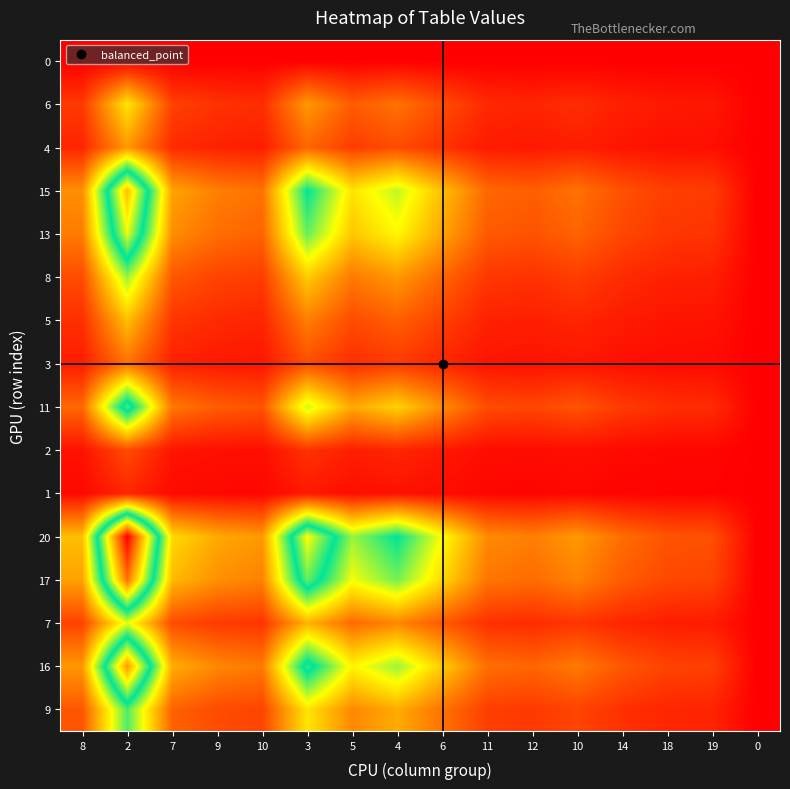

At how many categories does at least one series exceed 0?

15